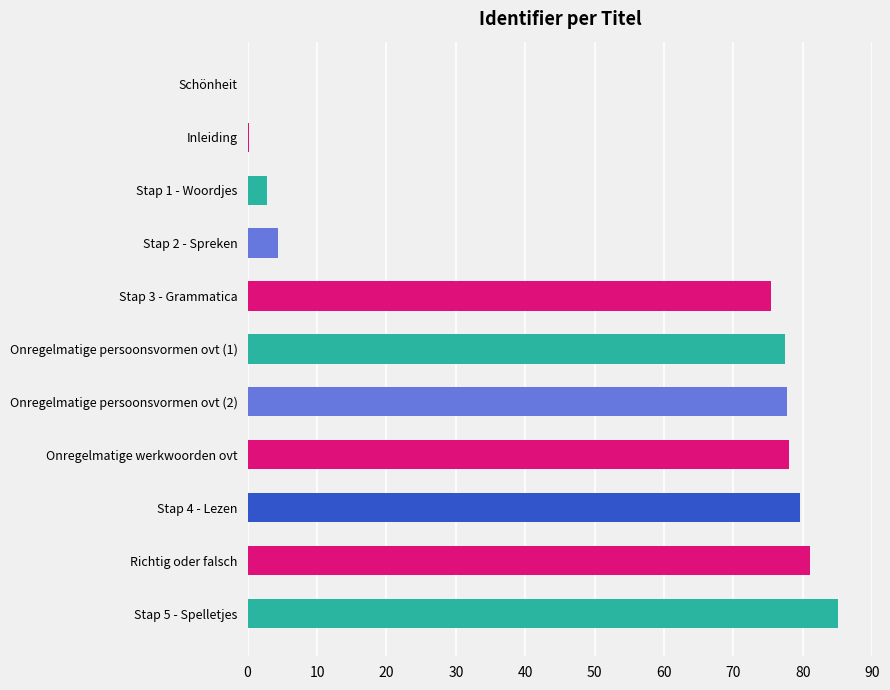

What is the sum of all values?

561.7